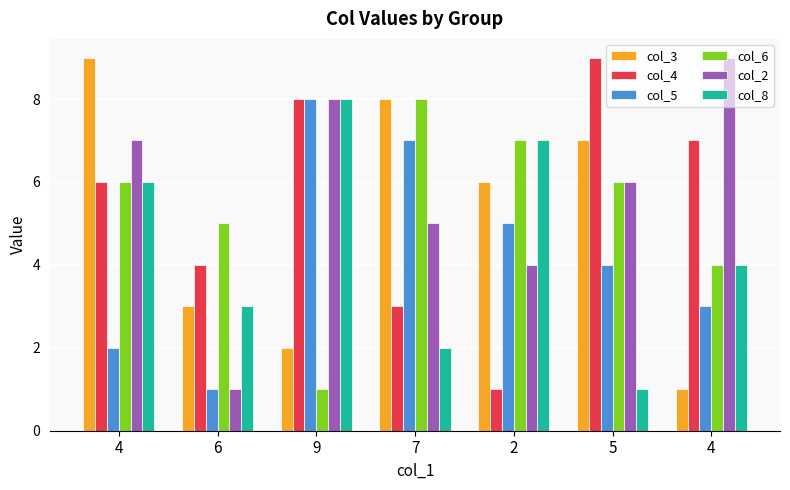

Between 4 and 9, which is larger?

4